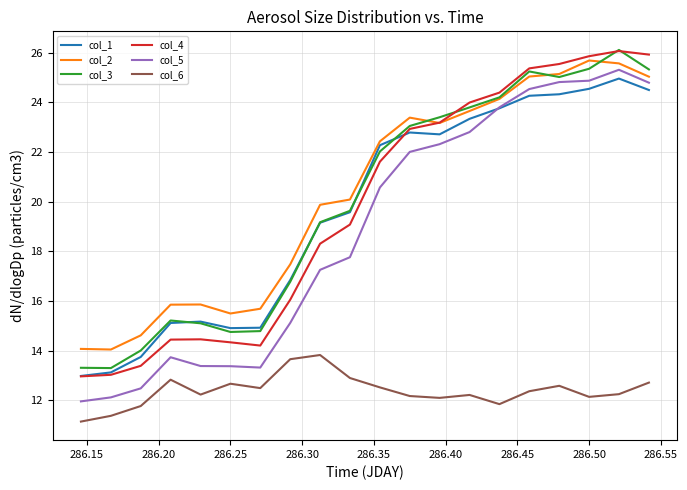

True or false: col_6 and col_2 cross at least once.

False